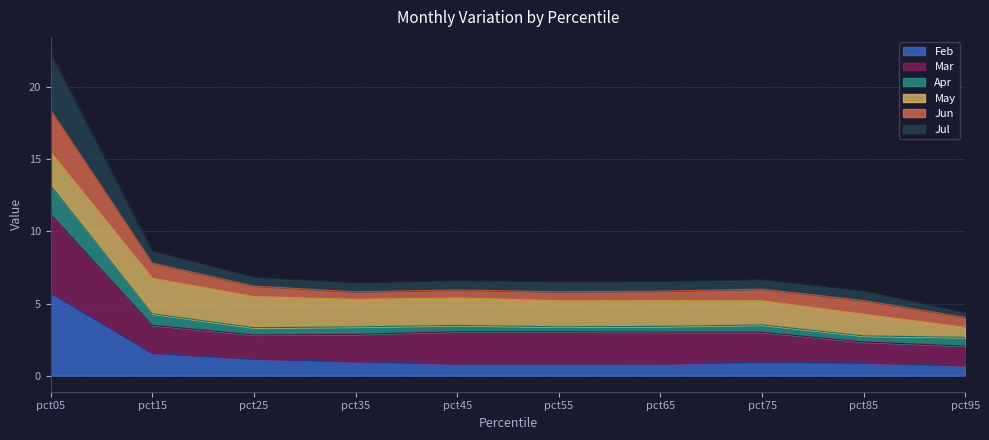

What is the lowest value of the Feb series?

0.7